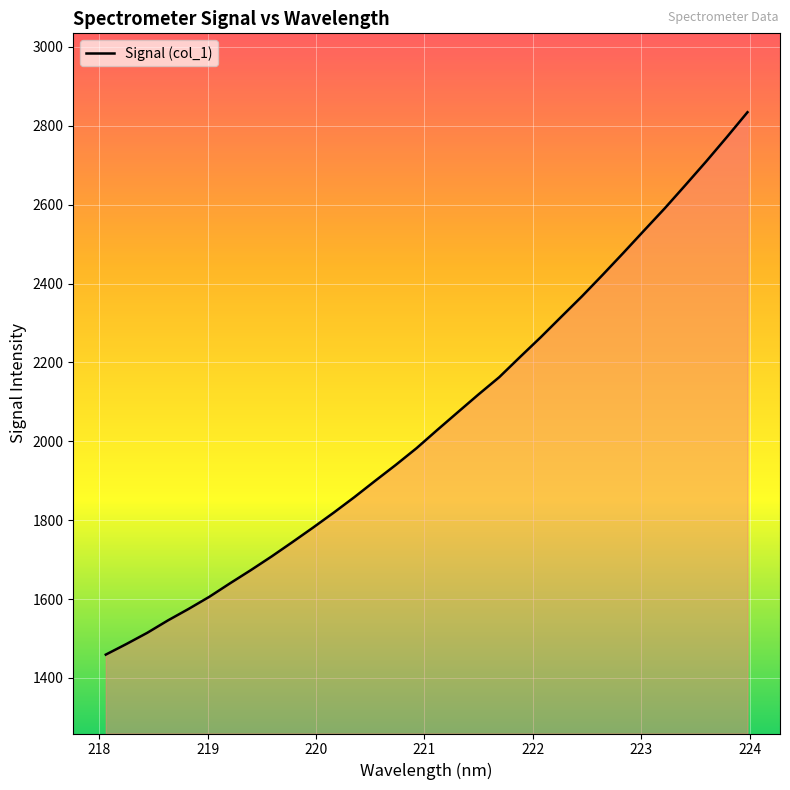

Does the chart display data point markers on the line(s)?

No